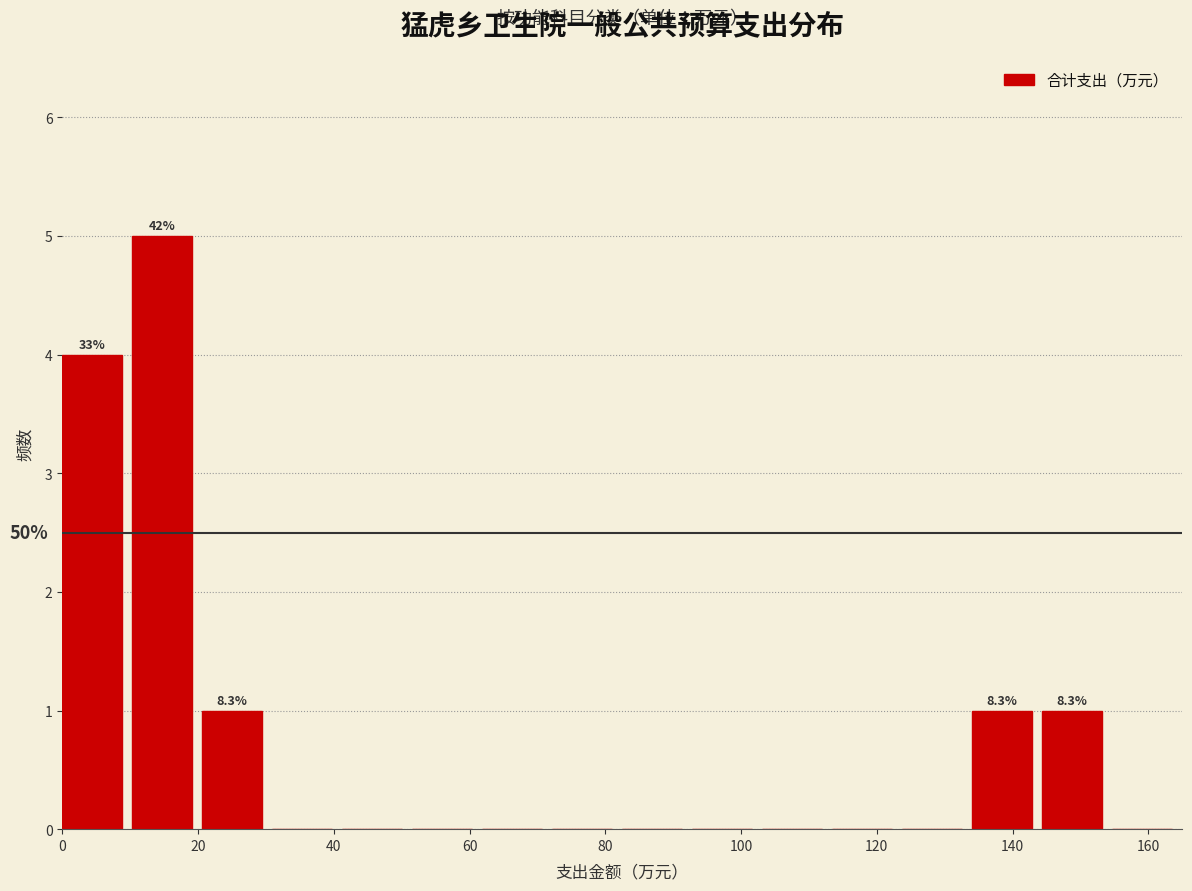

Which range on the x-axis has the tallest bar?

10 to 20